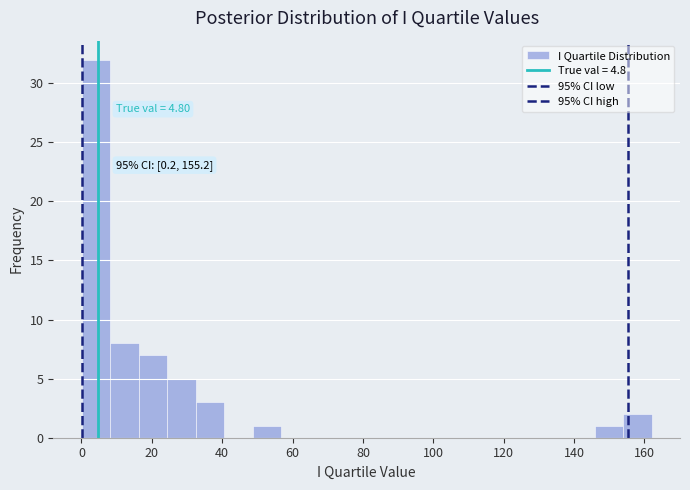

Which range on the x-axis has the tallest bar?

0 to 8